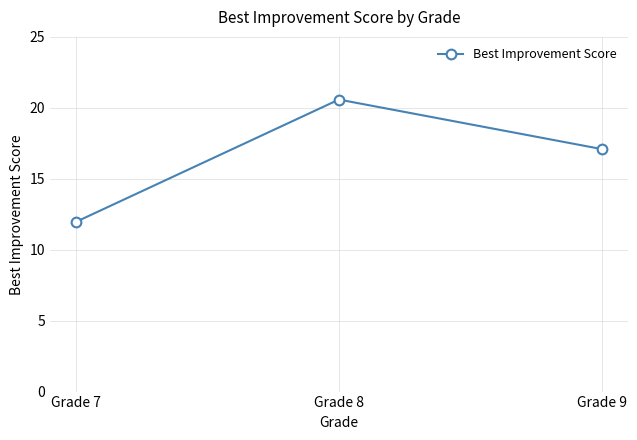

Is it true that the value at Grade 8 is 20.6?

True